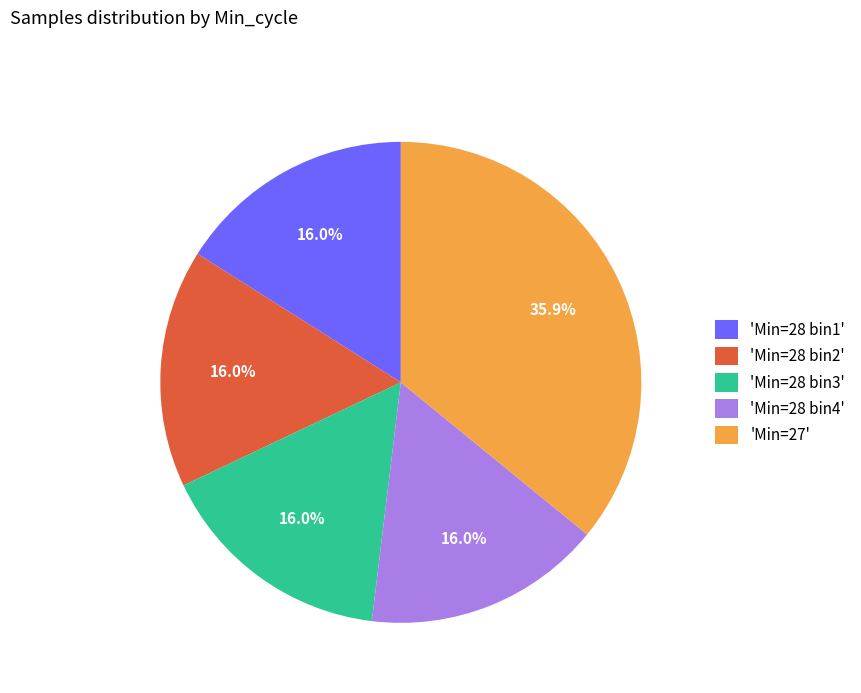

How many slices are in this pie chart?

5